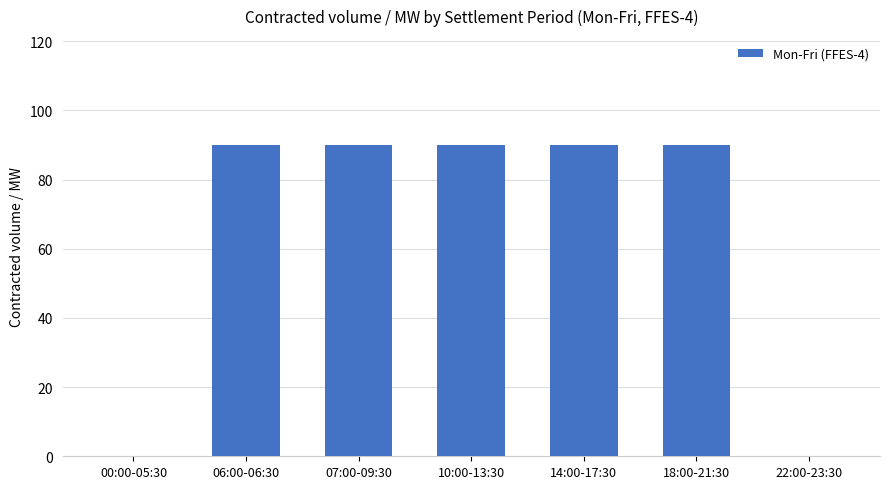

What is the greatest value displayed?

90